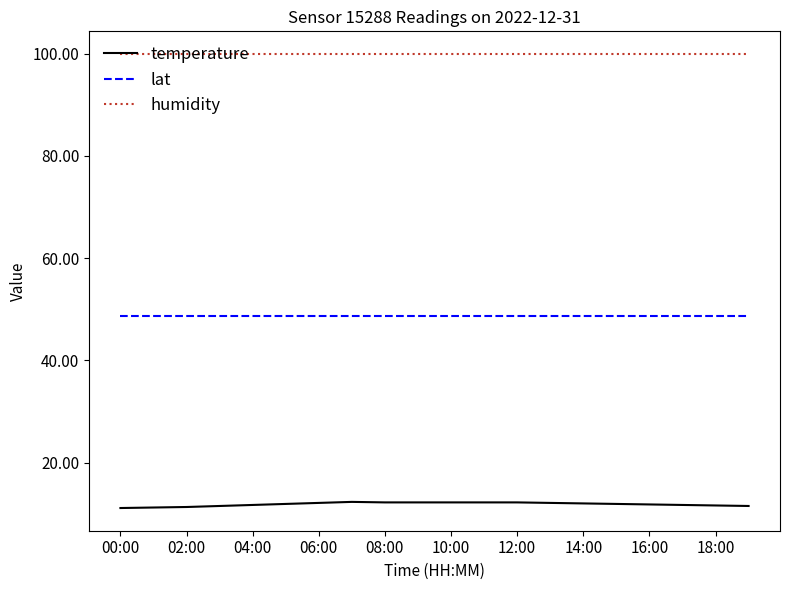

True or false: humidity and lat cross at least once.

False